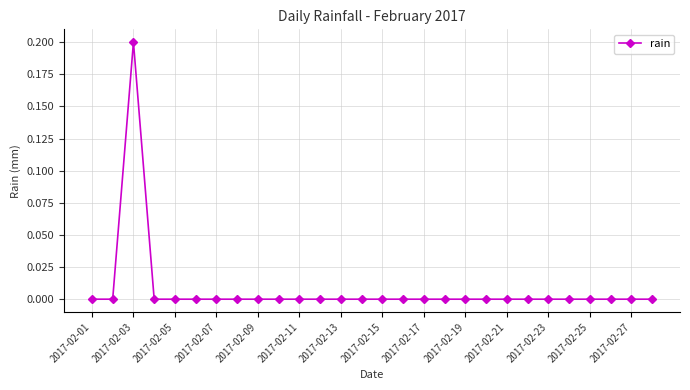

True or false: the data has more than 0 interior local peaks.

True